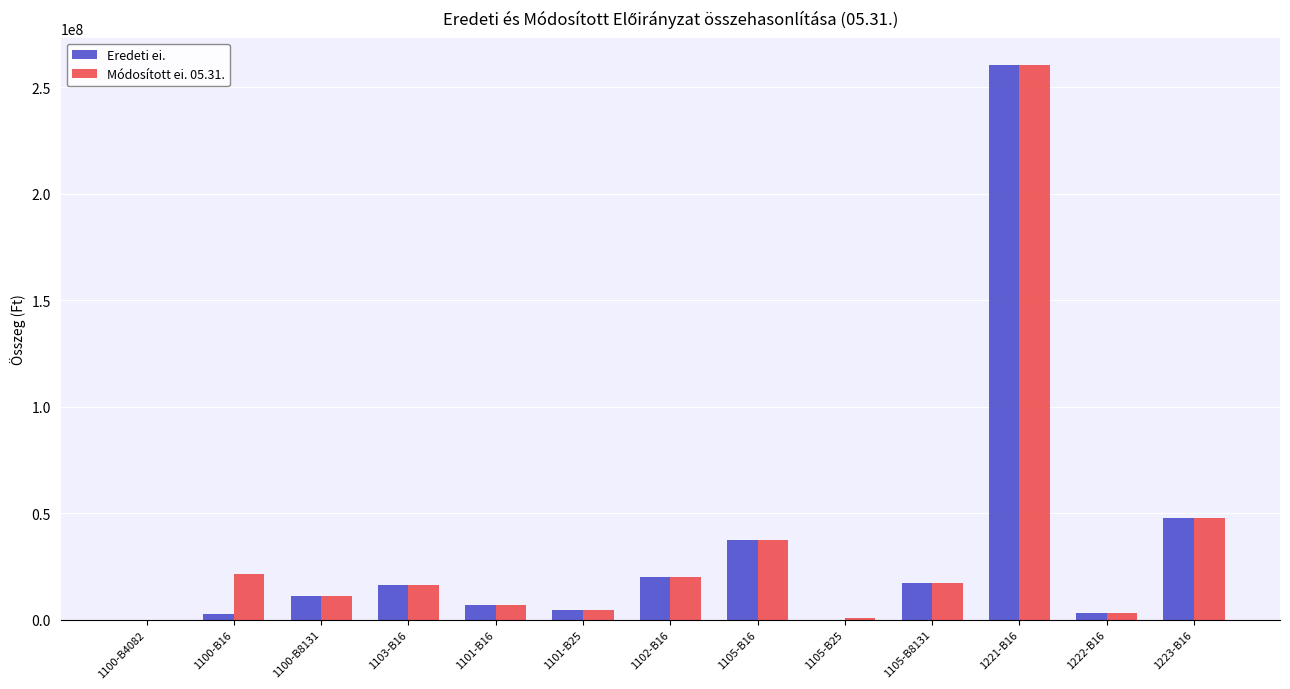

What is the sum of all Módosított ei. 05.31. values?

445417226